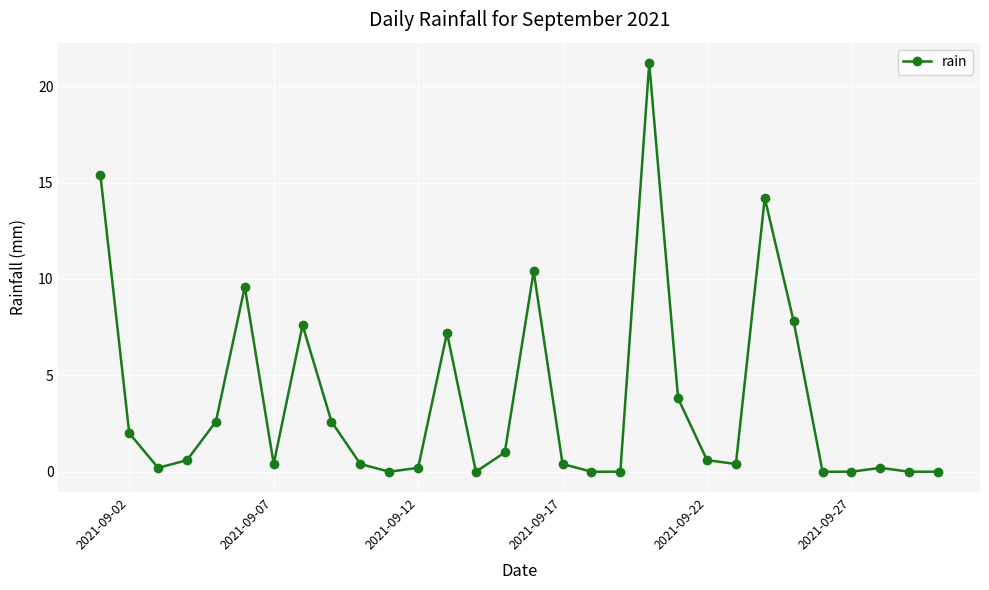

True or false: the data has more than 1 interior local peaks.

True